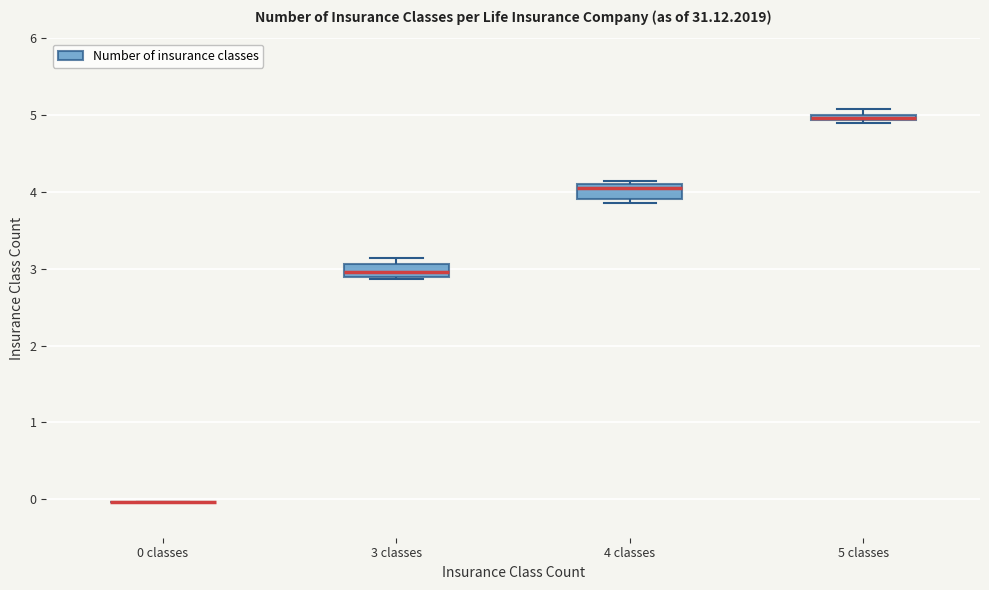

Where does the median line of the box for 4 classes sit on the y-axis? The values are not printed on the chart, so give them approximately, as read against the axis.

4.0